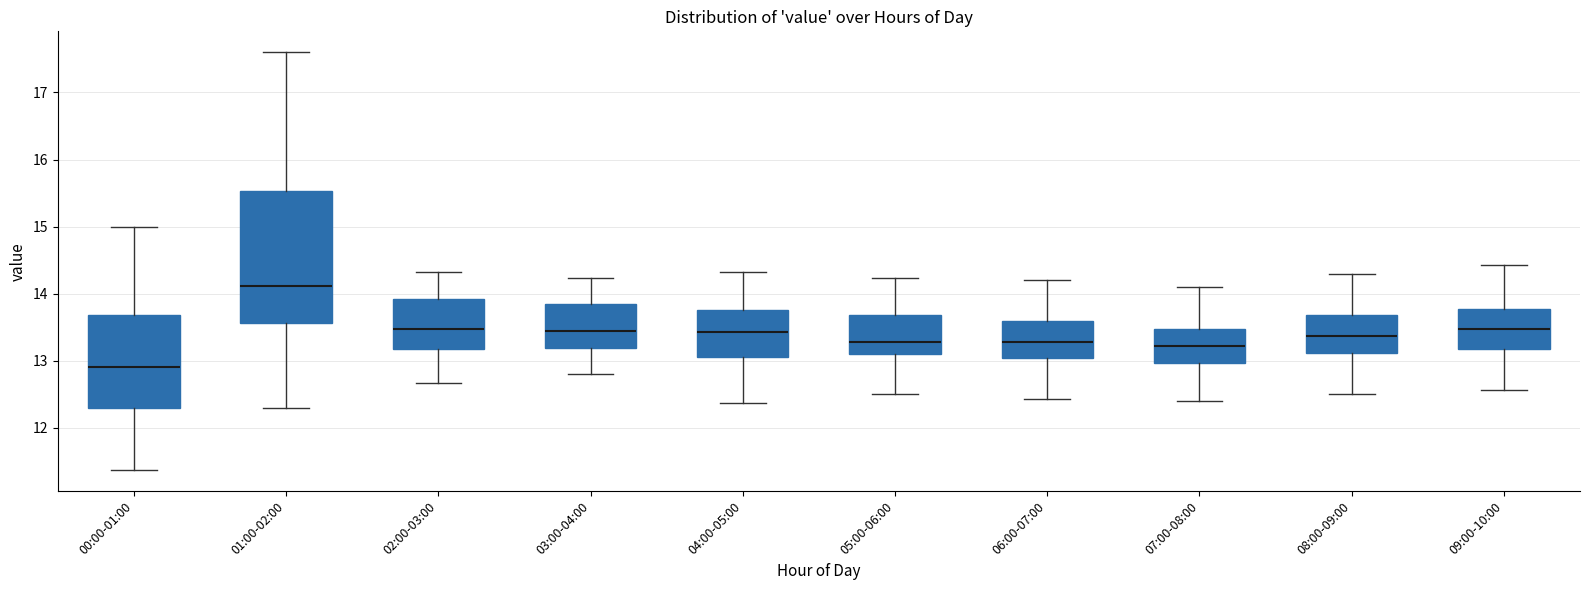

Reading left to right, transcribe this box plot: for each box, give where its median line is, the range the box spans, and where its two whiskers end, as read against the y-axis. The values are not printed on the chart, so give them approximately, as read against the axis.

00:00-01:00: median 12.9, box 12.3 to 13.7, whiskers 11.4 to 15.0
01:00-02:00: median 14.1, box 13.6 to 15.5, whiskers 12.3 to 17.6
02:00-03:00: median 13.5, box 13.2 to 13.9, whiskers 12.7 to 14.3
03:00-04:00: median 13.5, box 13.2 to 13.9, whiskers 12.8 to 14.2
04:00-05:00: median 13.4, box 13.1 to 13.8, whiskers 12.4 to 14.3
05:00-06:00: median 13.3, box 13.1 to 13.7, whiskers 12.5 to 14.2
06:00-07:00: median 13.3, box 13.0 to 13.6, whiskers 12.4 to 14.2
07:00-08:00: median 13.2, box 13.0 to 13.5, whiskers 12.4 to 14.1
08:00-09:00: median 13.4, box 13.1 to 13.7, whiskers 12.5 to 14.3
09:00-10:00: median 13.5, box 13.2 to 13.8, whiskers 12.6 to 14.4